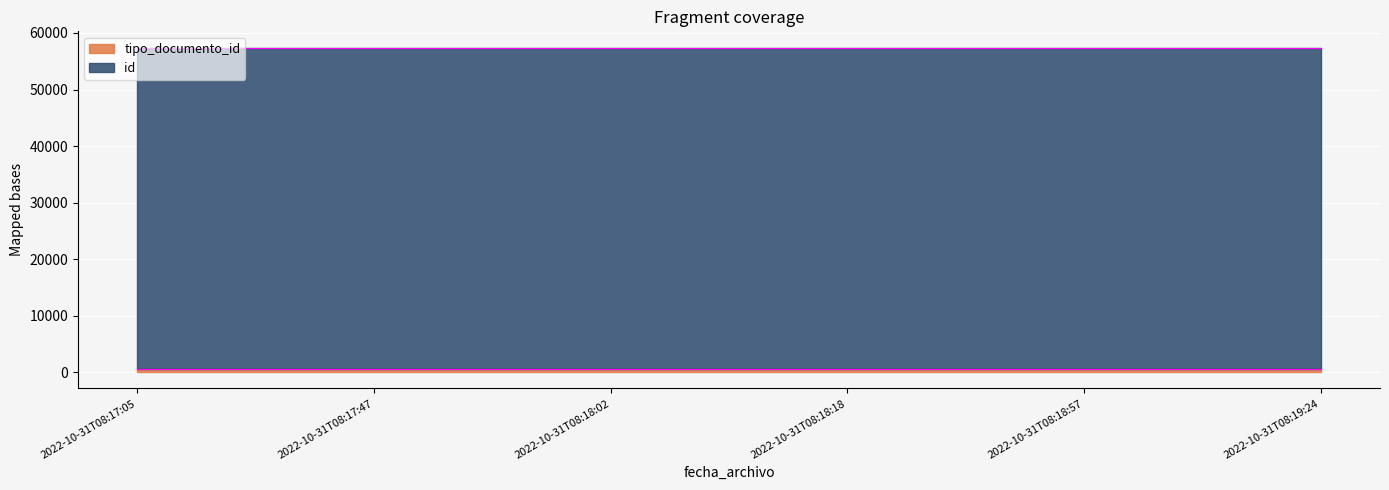

Rank the categories by tipo_documento_id value from lowest to highest.

2022-10-31T08:17:05, 2022-10-31T08:17:47, 2022-10-31T08:18:02, 2022-10-31T08:18:18, 2022-10-31T08:19:24, 2022-10-31T08:18:57